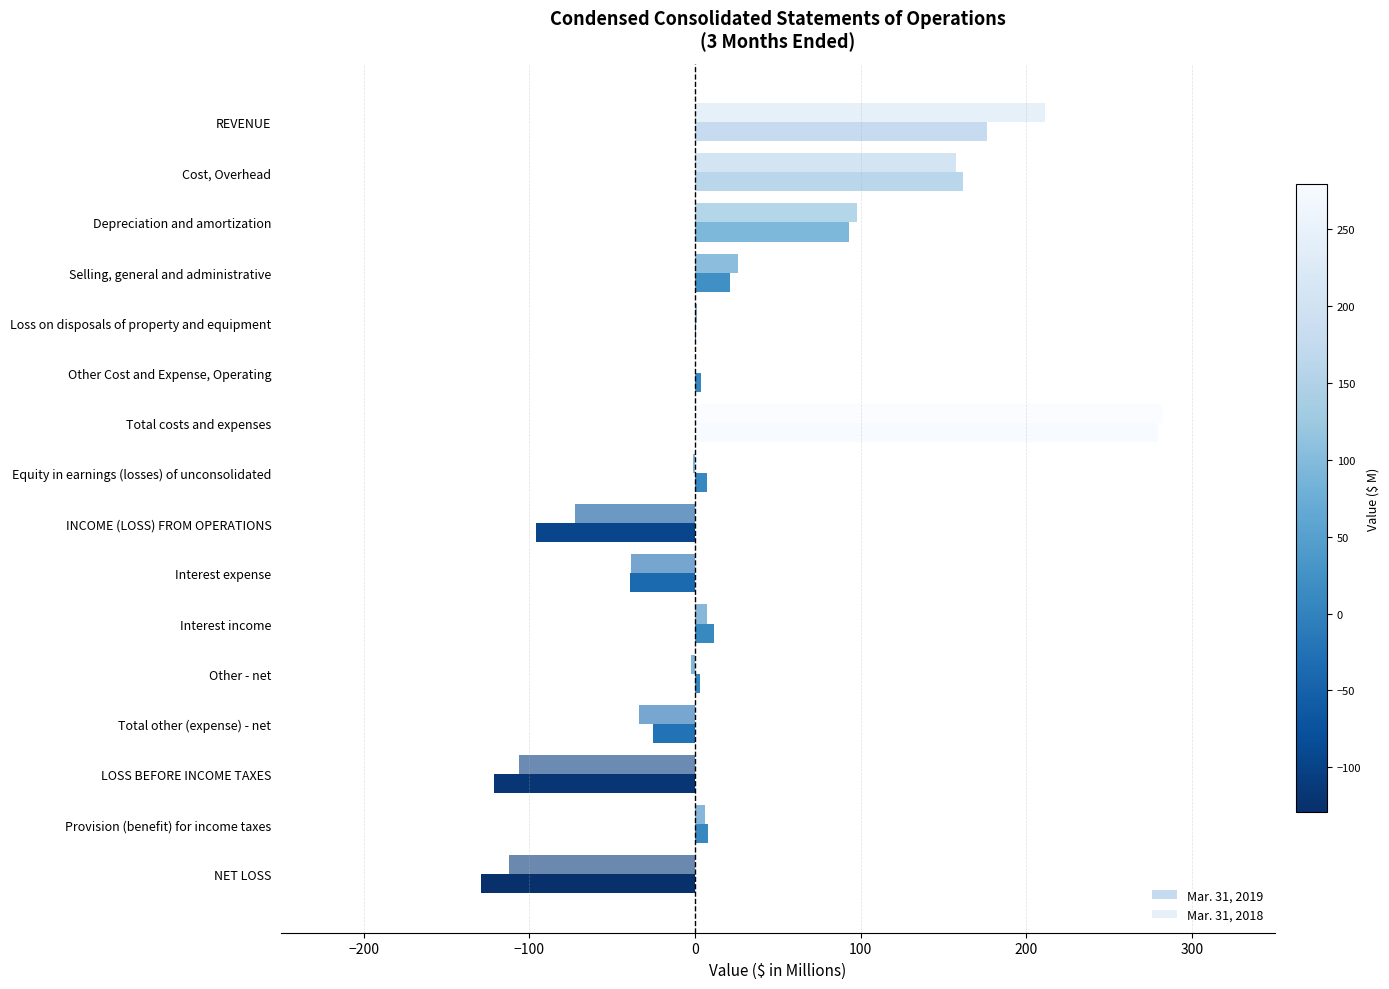

Which series has the largest total across all categories?

Mar. 31, 2018